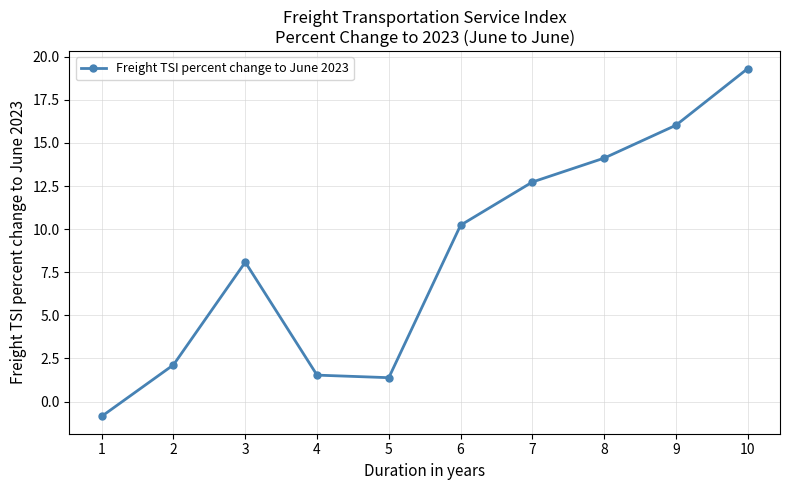

True or false: the data has more than 0 interior local peaks.

True